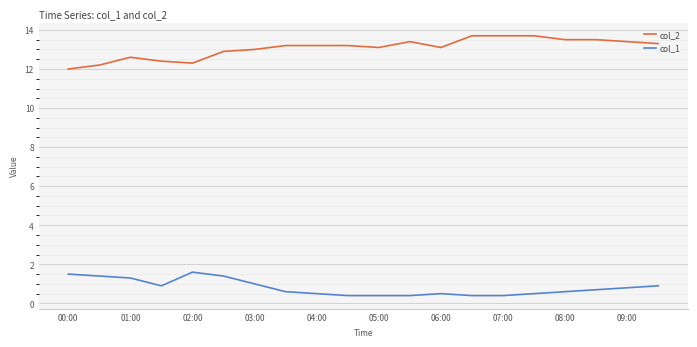

True or false: col_1 and col_2 intersect in this chart.

False